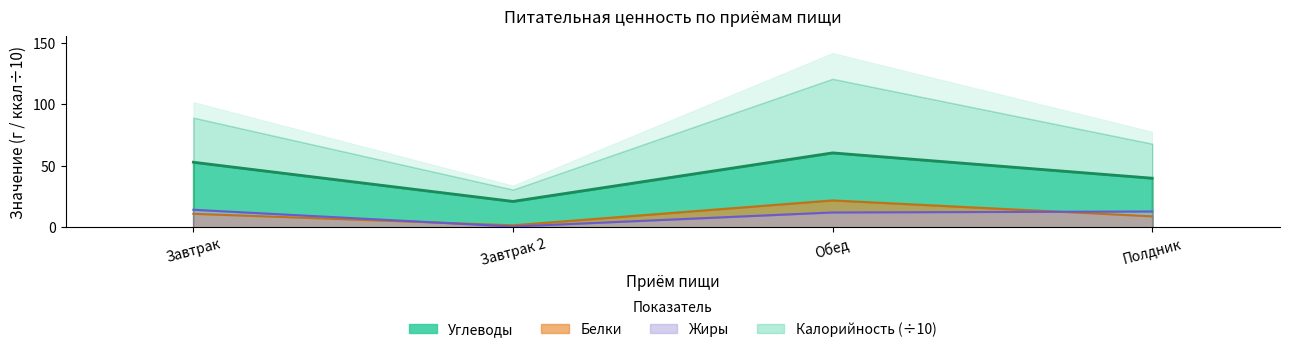

True or false: Углеводы and Белки intersect in this chart.

False